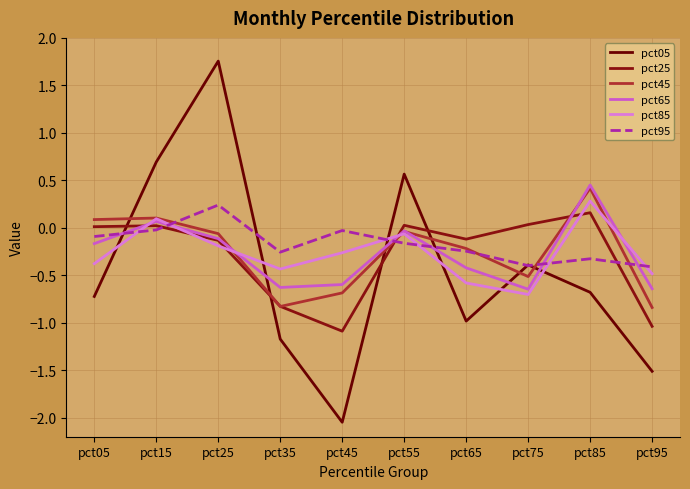

True or false: pct25 and pct45 intersect in this chart.

True